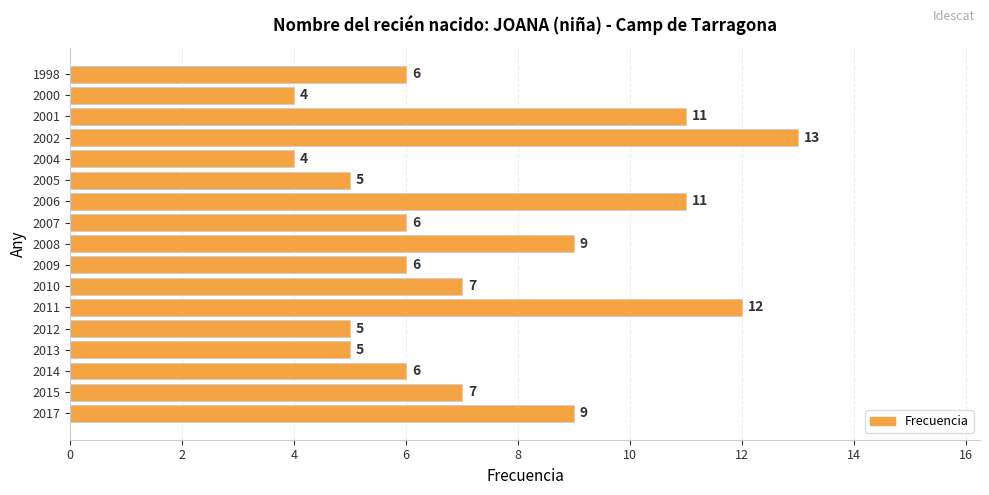

What is the difference between the maximum and minimum values?

9